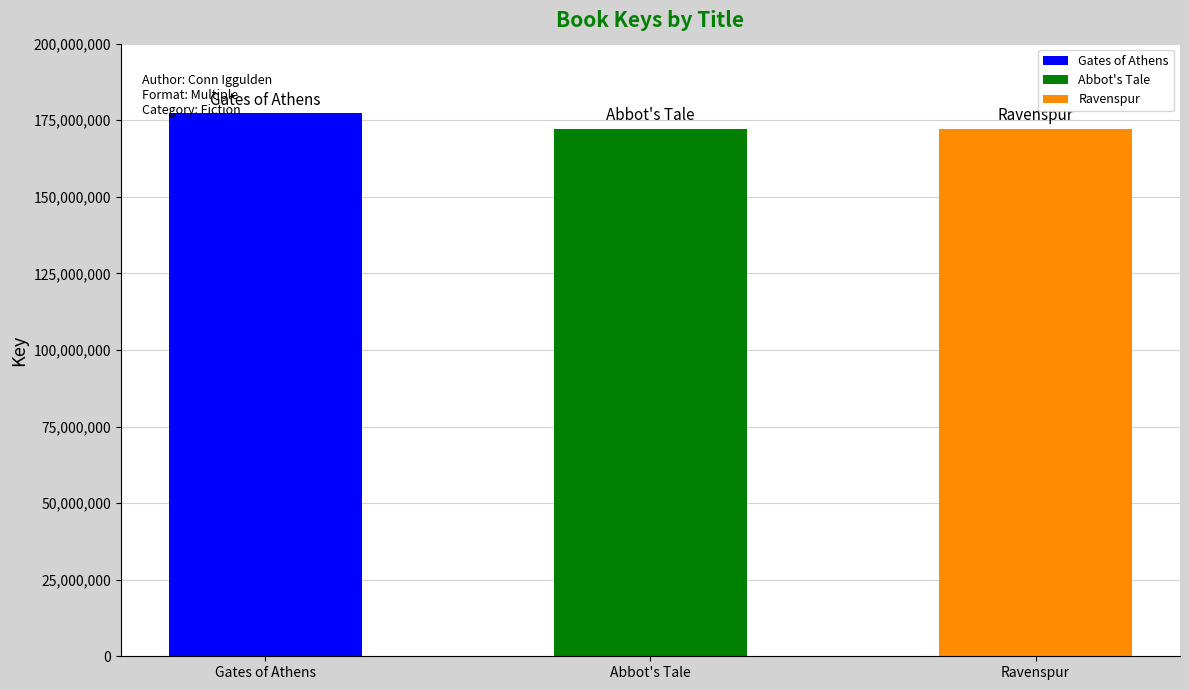

Reading right to left, transcribe all the data shown in this chart.

Ravenspur=172268552	Abbot's Tale=172158015	Gates of Athens=177230145